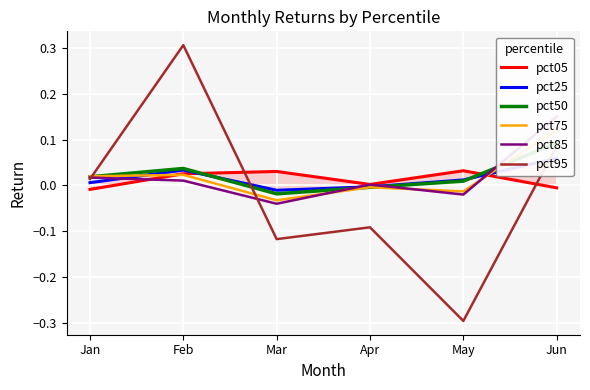

Where is pct75 nearest to the value 0?

Apr